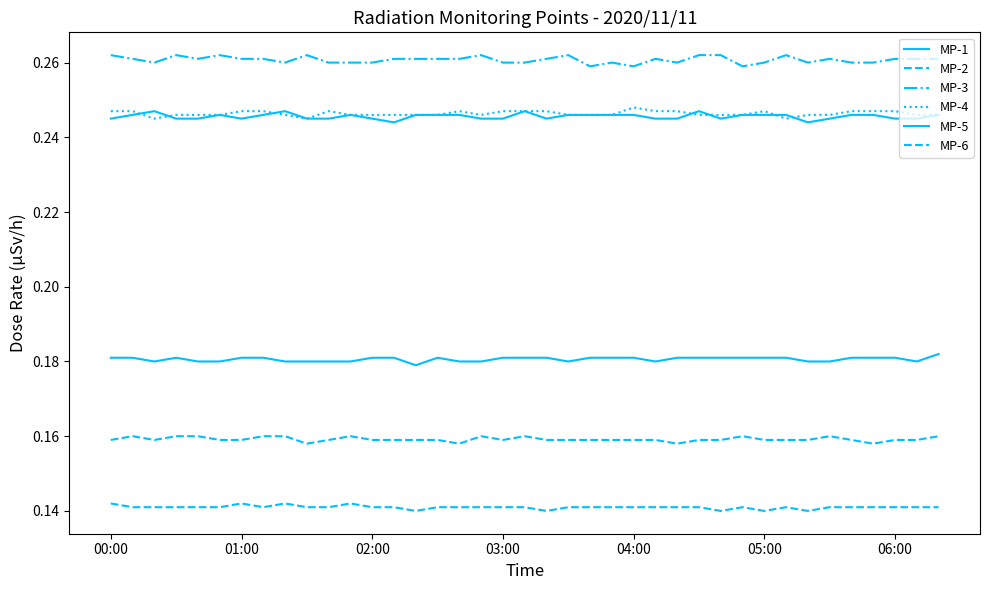

Reading left to right, transcribe all the data shown in this chart.

MP-1: 0.2	0.2	0.2	0.2	0.2	0.2	0.2	0.2	0.2	0.2	0.2	0.2	0.2	0.2	0.2	0.2	0.2	0.2	0.2	0.2	0.2	0.2	0.2	0.2	0.2	0.2	0.2	0.2	0.2	0.2	0.2	0.2	0.2	0.2	0.2	0.2	0.2	0.2	0.2
MP-2: 0.2	0.2	0.2	0.2	0.2	0.2	0.2	0.2	0.2	0.2	0.2	0.2	0.2	0.2	0.2	0.2	0.2	0.2	0.2	0.2	0.2	0.2	0.2	0.2	0.2	0.2	0.2	0.2	0.2	0.2	0.2	0.2	0.2	0.2	0.2	0.2	0.2	0.2	0.2
MP-3: 0.3	0.3	0.3	0.3	0.3	0.3	0.3	0.3	0.3	0.3	0.3	0.3	0.3	0.3	0.3	0.3	0.3	0.3	0.3	0.3	0.3	0.3	0.3	0.3	0.3	0.3	0.3	0.3	0.3	0.3	0.3	0.3	0.3	0.3	0.3	0.3	0.3	0.3	0.3
MP-4: 0.2	0.2	0.2	0.2	0.2	0.2	0.2	0.2	0.2	0.2	0.2	0.2	0.2	0.2	0.2	0.2	0.2	0.2	0.2	0.2	0.2	0.2	0.2	0.2	0.2	0.2	0.2	0.2	0.2	0.2	0.2	0.2	0.2	0.2	0.2	0.2	0.2	0.2	0.2
MP-5: 0.2	0.2	0.2	0.2	0.2	0.2	0.2	0.2	0.2	0.2	0.2	0.2	0.2	0.2	0.2	0.2	0.2	0.2	0.2	0.2	0.2	0.2	0.2	0.2	0.2	0.2	0.2	0.2	0.2	0.2	0.2	0.2	0.2	0.2	0.2	0.2	0.2	0.2	0.2
MP-6: 0.1	0.1	0.1	0.1	0.1	0.1	0.1	0.1	0.1	0.1	0.1	0.1	0.1	0.1	0.1	0.1	0.1	0.1	0.1	0.1	0.1	0.1	0.1	0.1	0.1	0.1	0.1	0.1	0.1	0.1	0.1	0.1	0.1	0.1	0.1	0.1	0.1	0.1	0.1